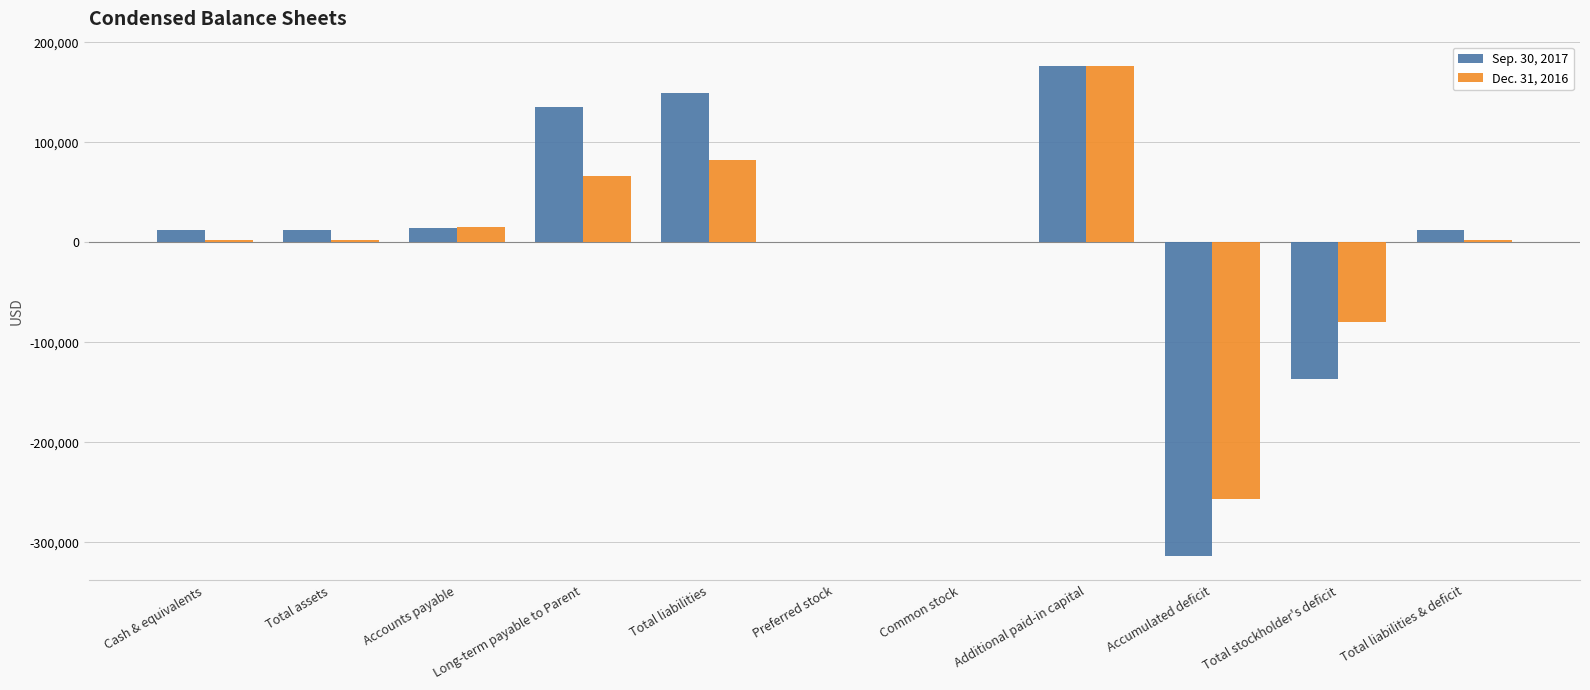

At which category is the sum across all series the highest?

Additional paid-in capital